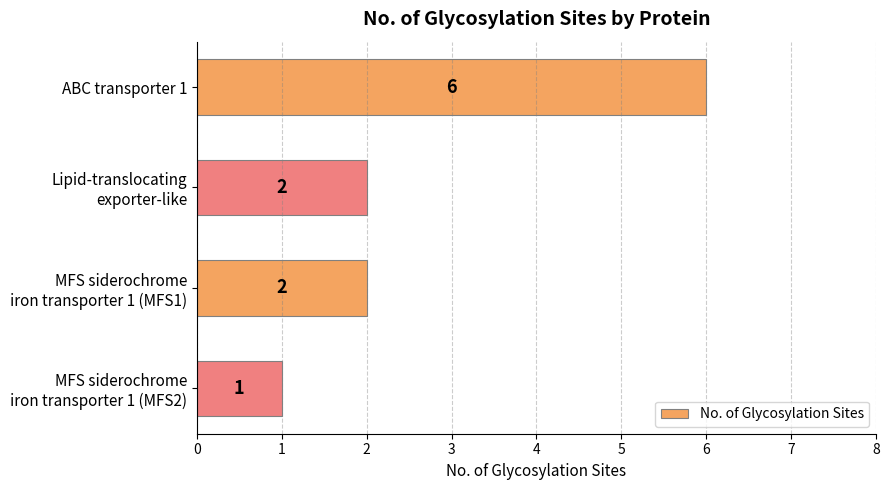

What is the label of the 4th bar from the bottom?

ABC transporter 1